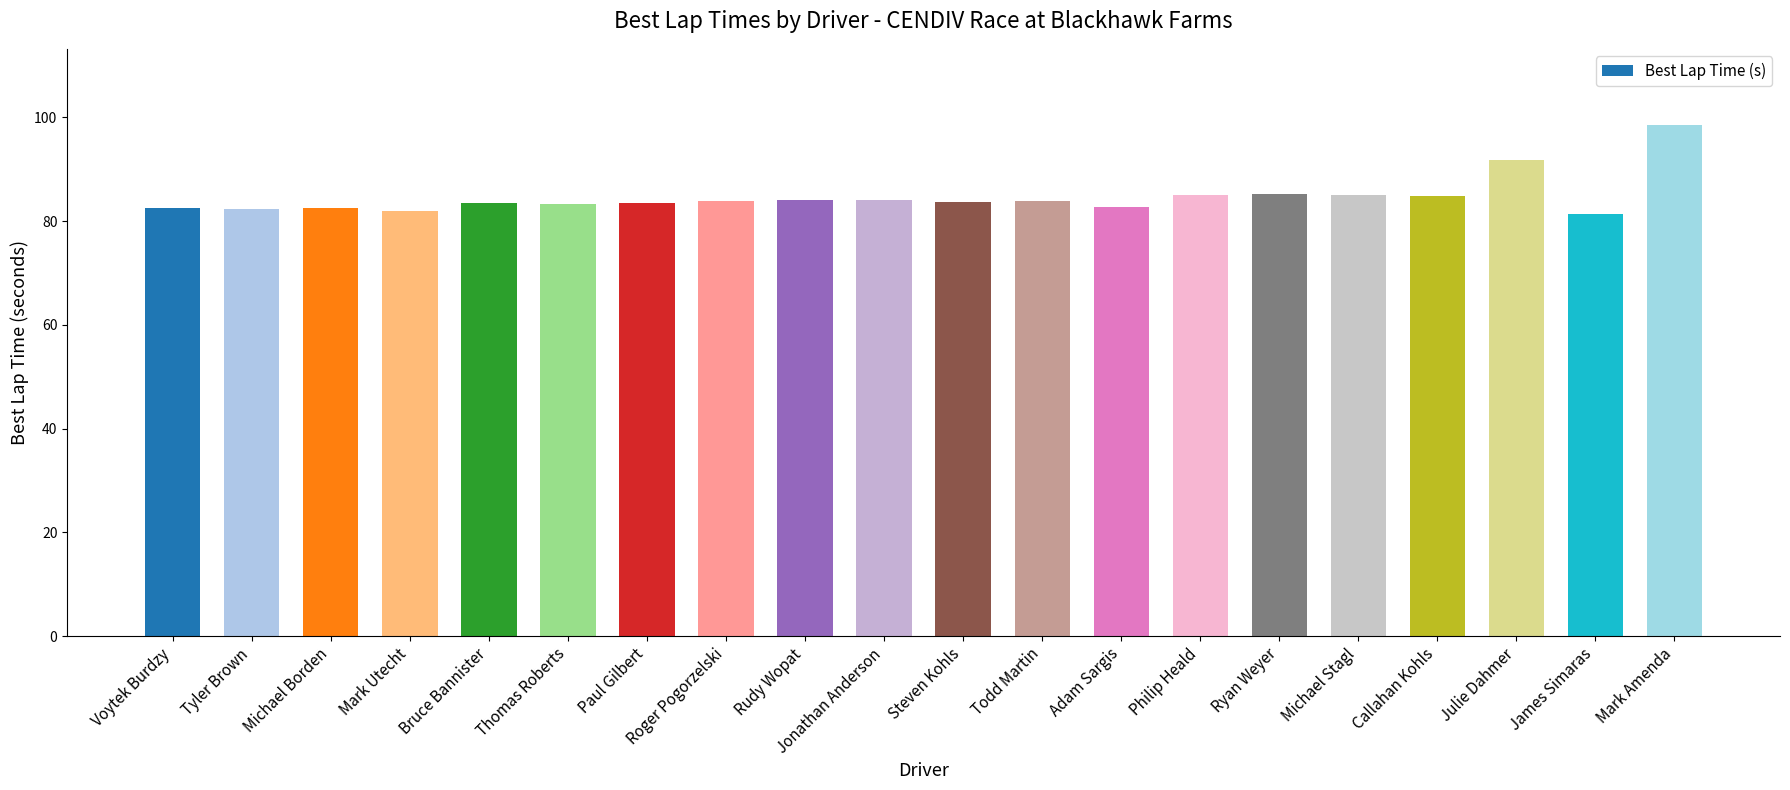

What is the change in value from Michael Stagl to James Simaras?

-3.6